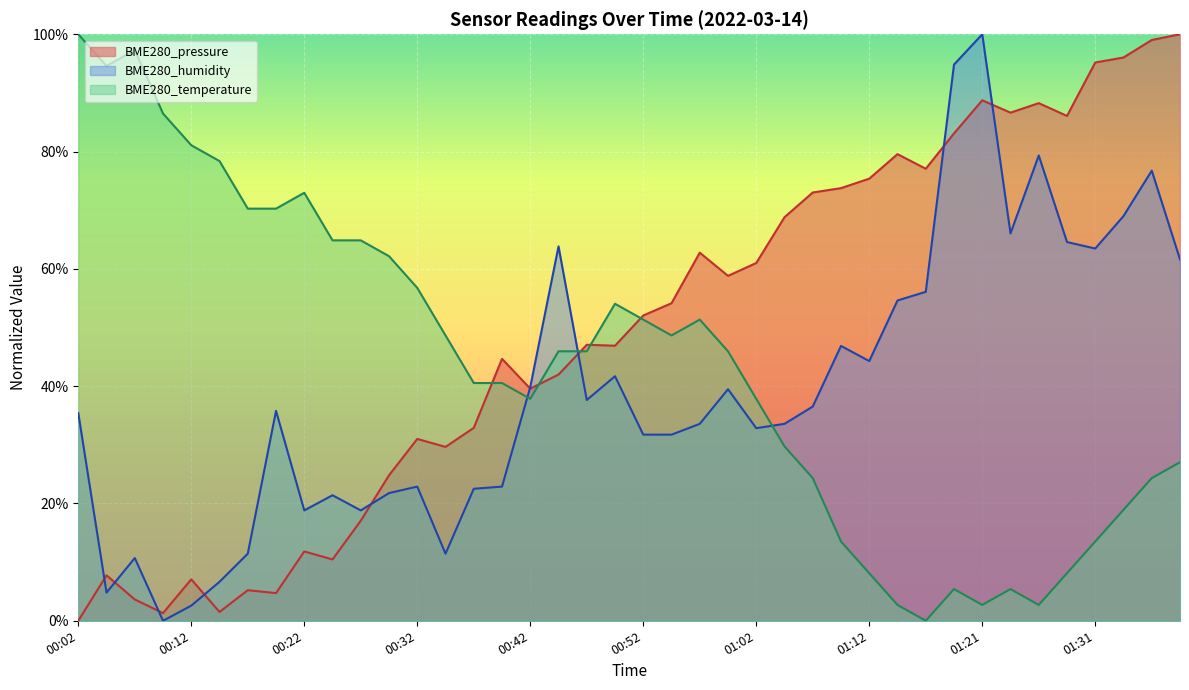

Where is the first local maximum for BME280_pressure?

00:04